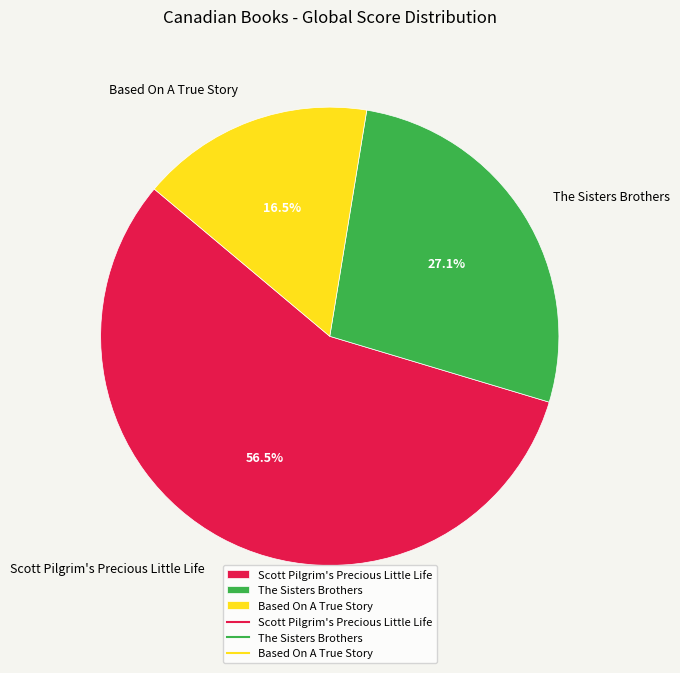

Which has a higher value, The Sisters Brothers or Scott Pilgrim's Precious Little Life?

Scott Pilgrim's Precious Little Life